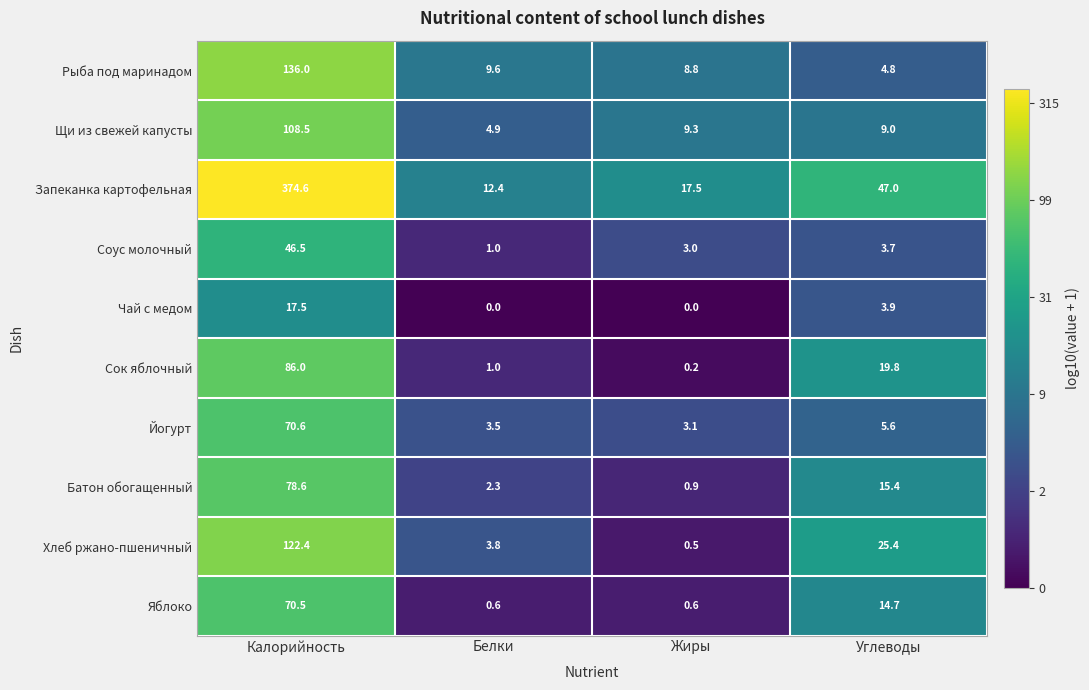

Where does the Рыба под маринадом series first go above 9?

Калорийность